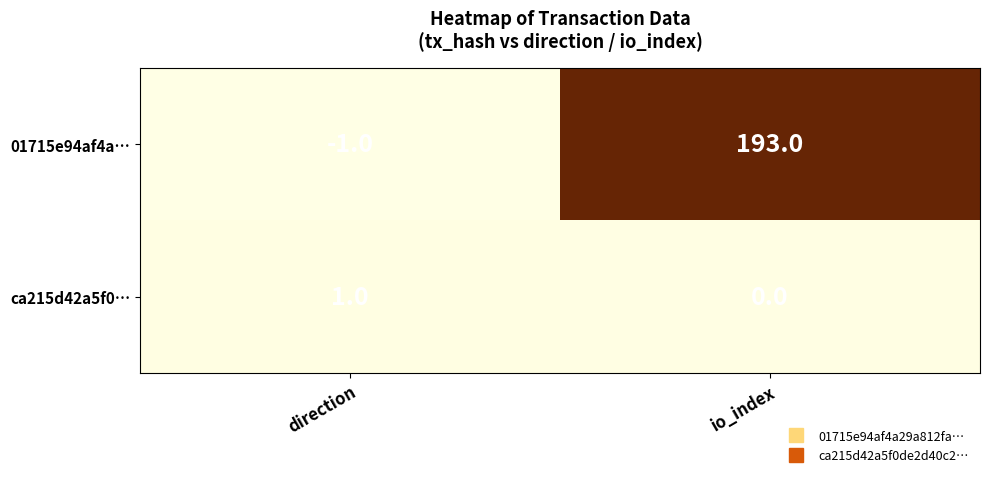

What is the spread (max minus min) of values at direction?

2